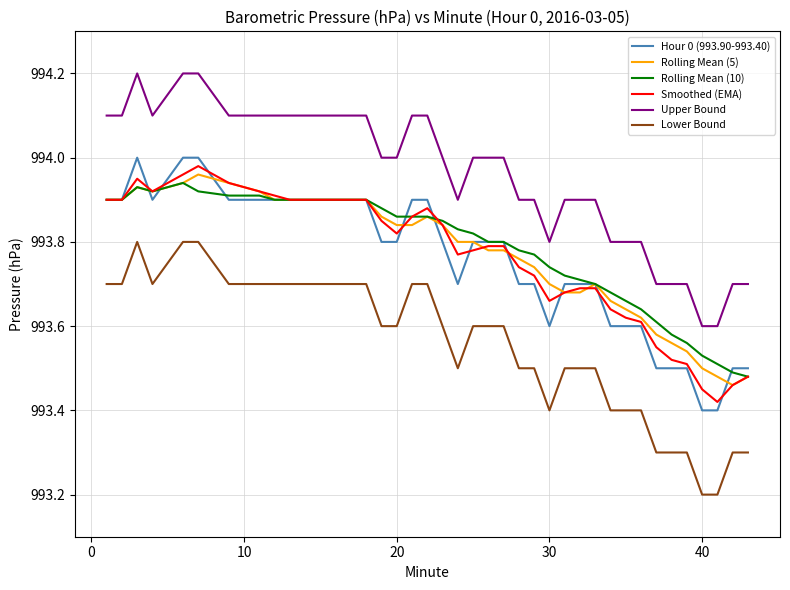

How many lines are shown in the chart?

6